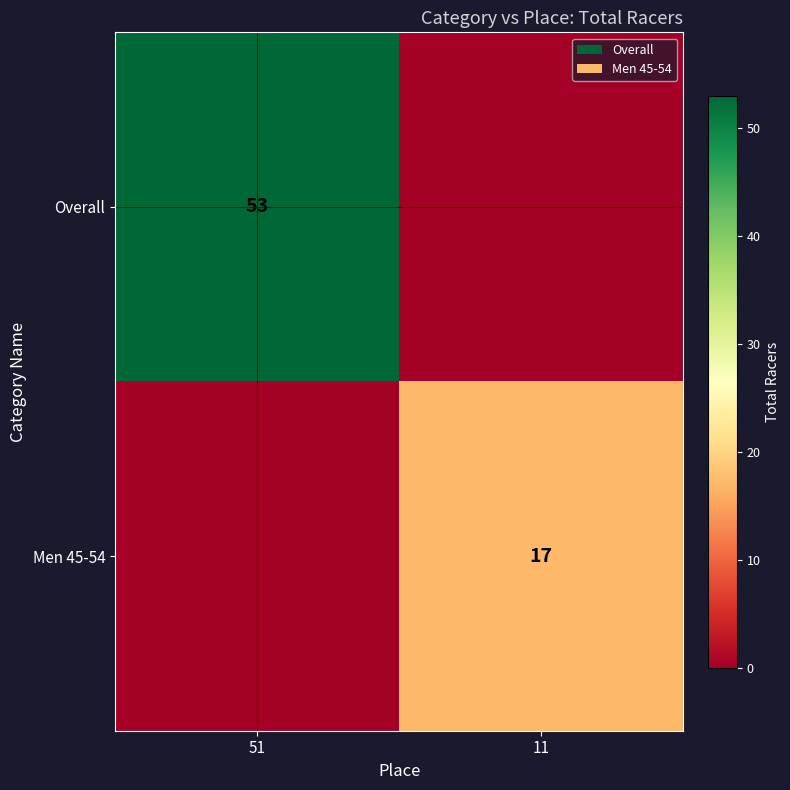

True or false: Men 45-54 has a value of 26 at 11.

False